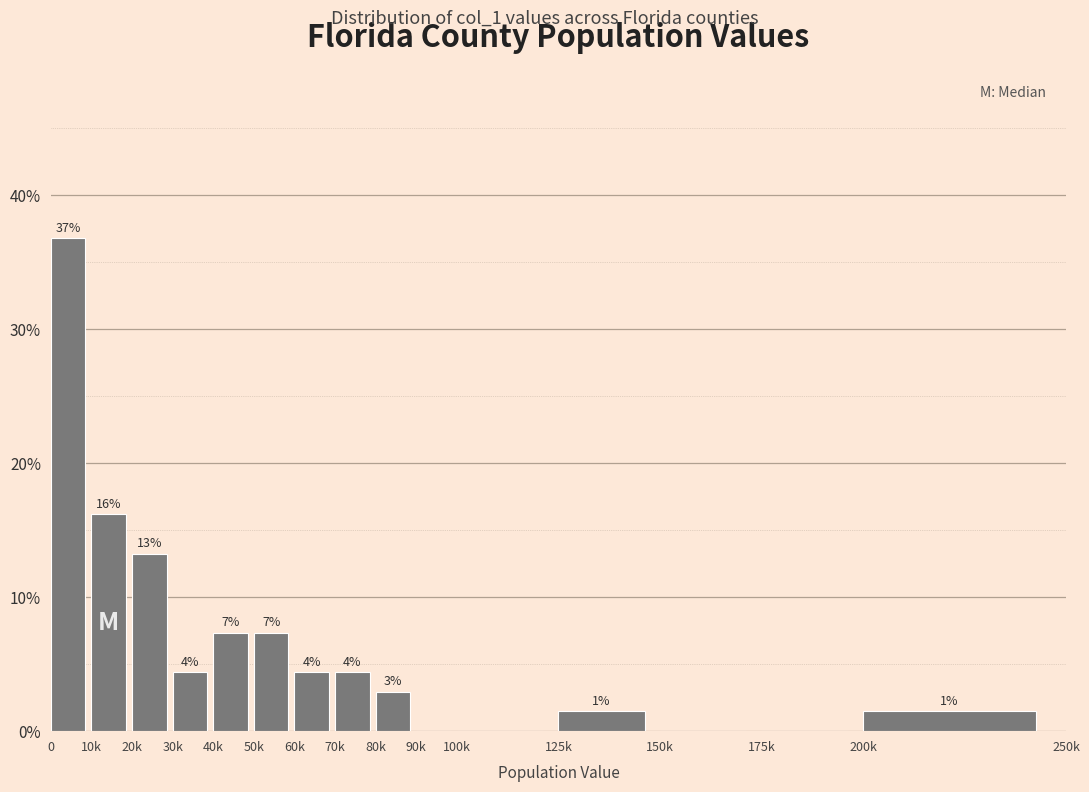

Are the bars horizontal?

No